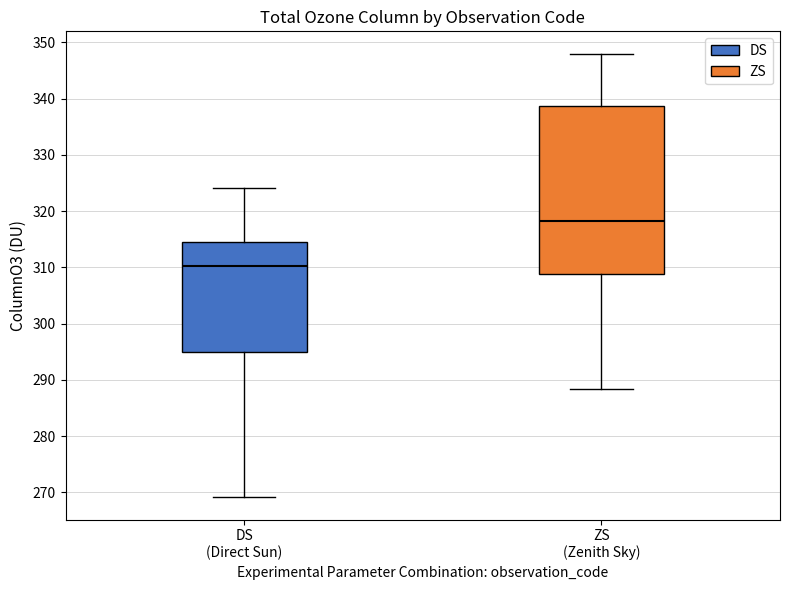

Which box has the lowest median line?

DS (Direct Sun)